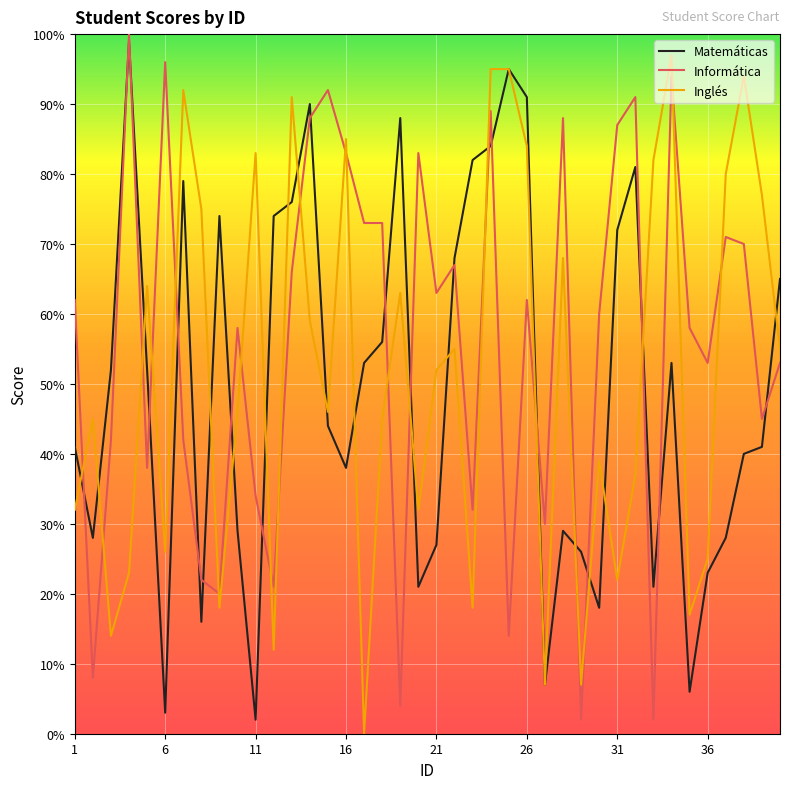

What is the minimum value for Matemáticas?

2